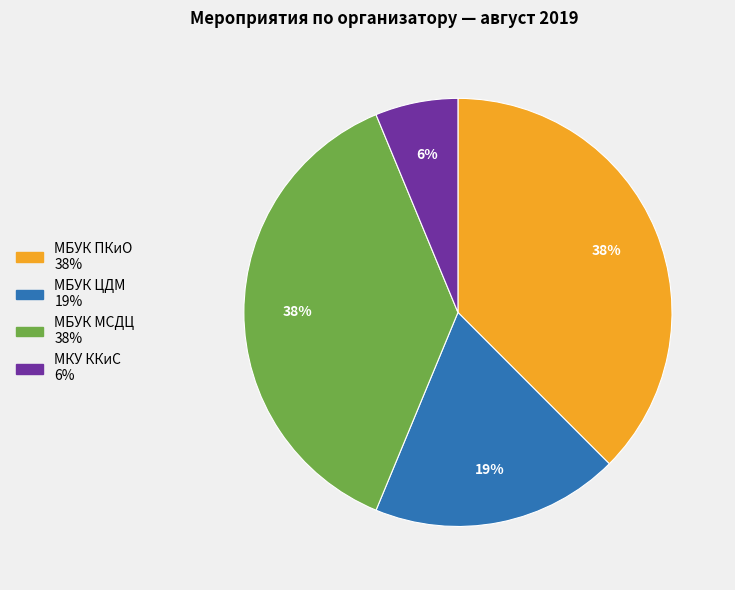

To the nearest percent, what is the combined percentage of МКУ ККиС and МБУК МСДЦ?

44%